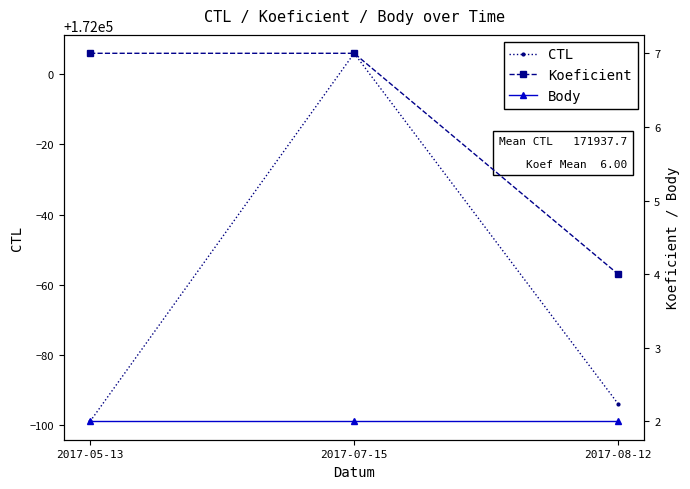

At 2017-07-15, list the series in order from largest to smallest.

CTL, Koeficient, Body